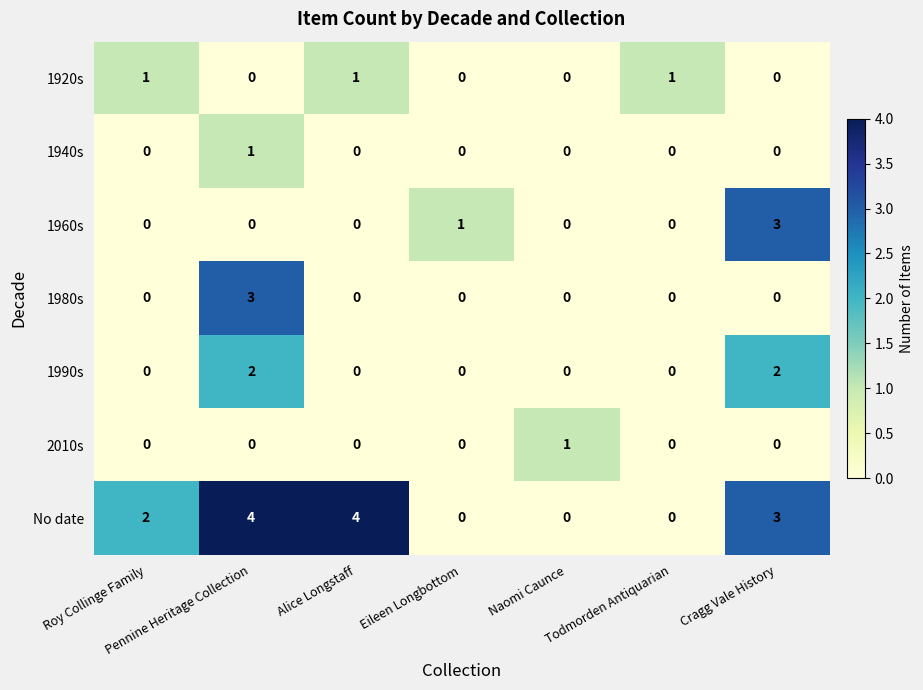

How many 1940s values are between 0 and 1?

7